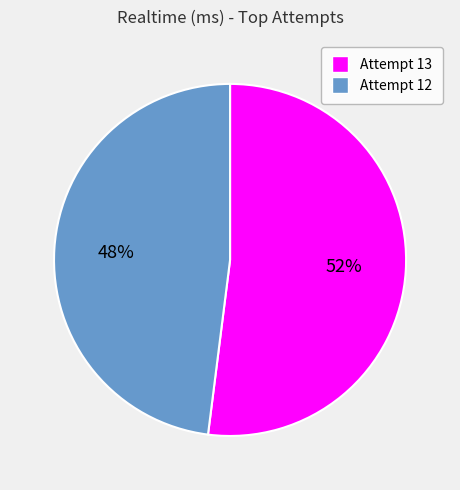

The Attempt 13 slice represents 65% of the pie. True or false?

False